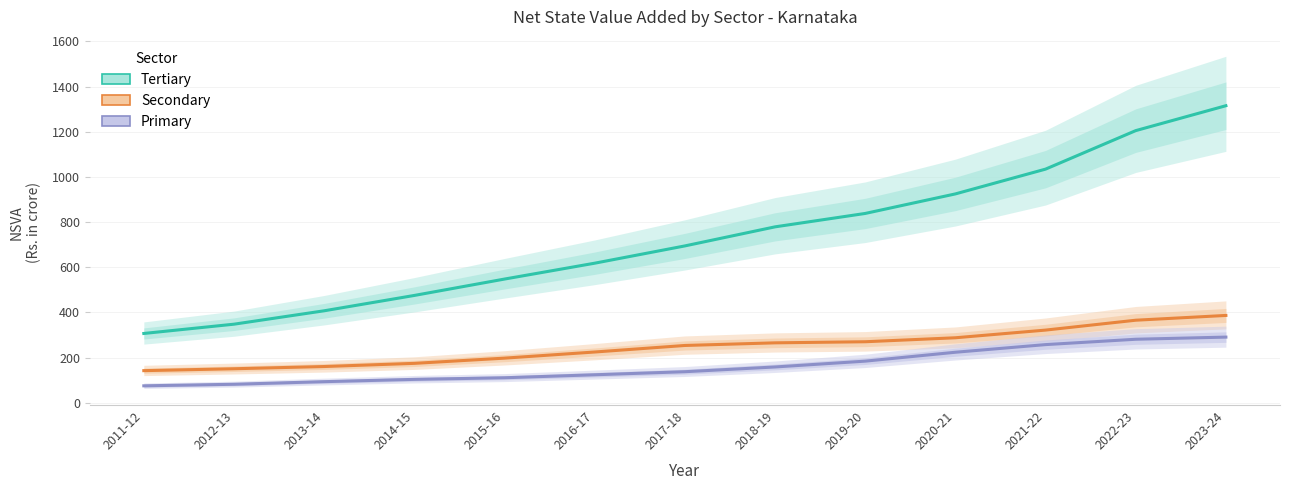

True or false: Primary and Tertiary cross at least once.

False